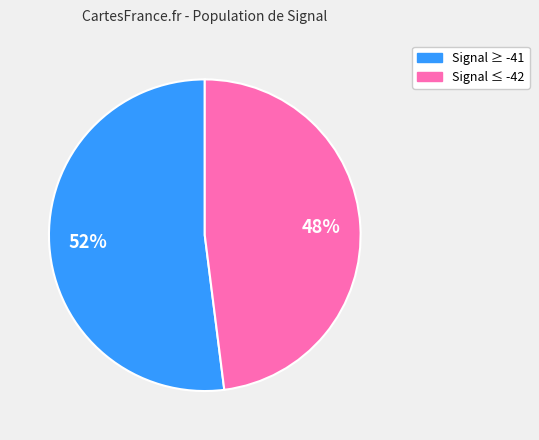

To the nearest percent, what is the average slice percentage?

50%